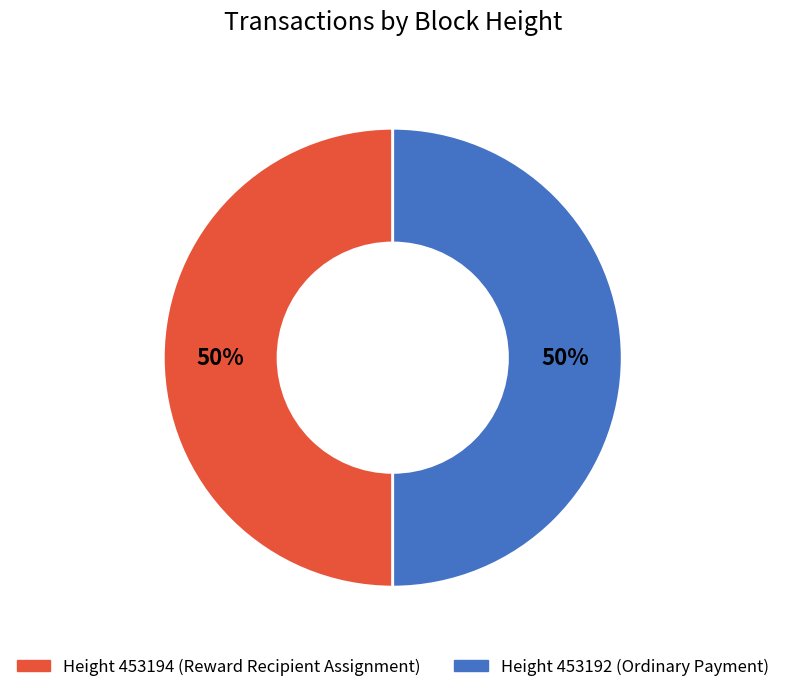

To the nearest percent, what is the average slice percentage?

50%